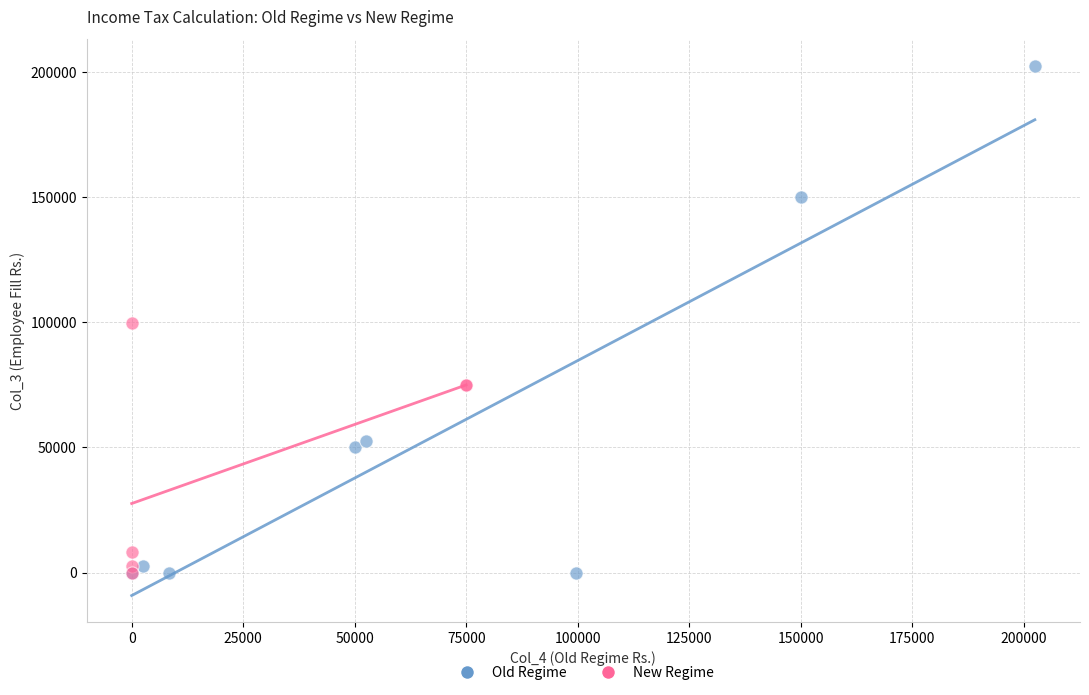

What are all the series names shown in the legend?

Old Regime, New Regime